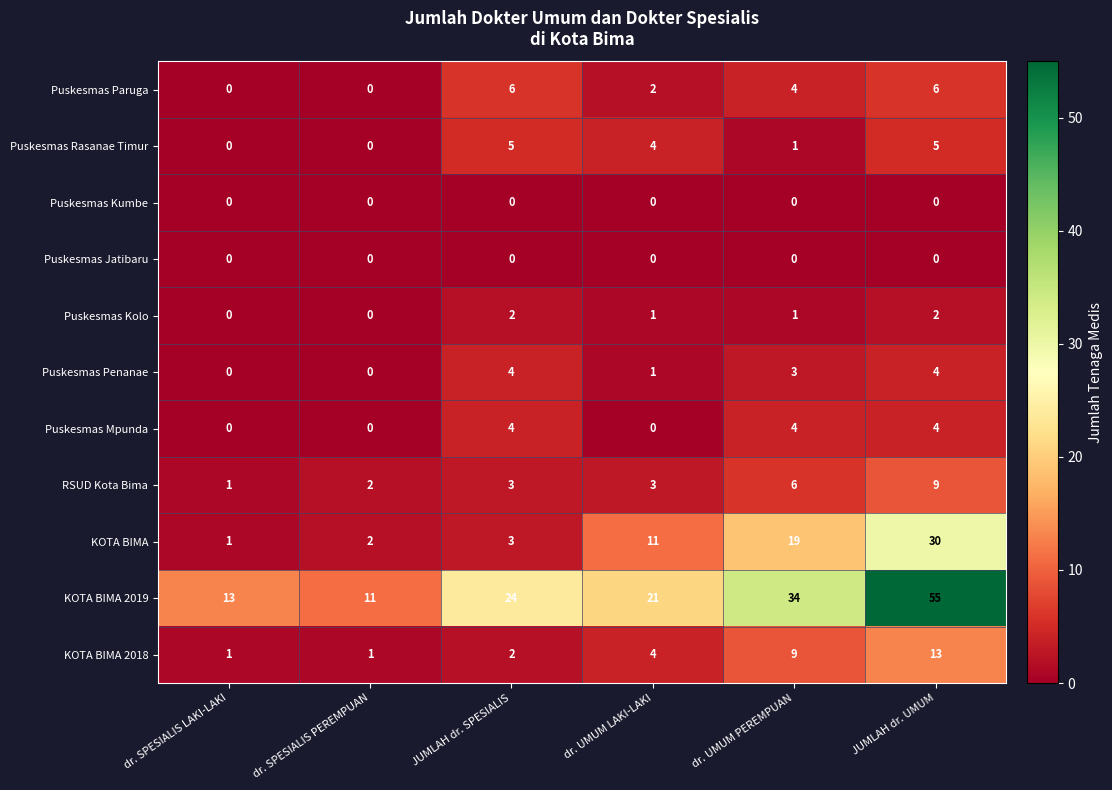

What is the difference between the maximum and minimum values in the KOTA BIMA 2018 series?

12